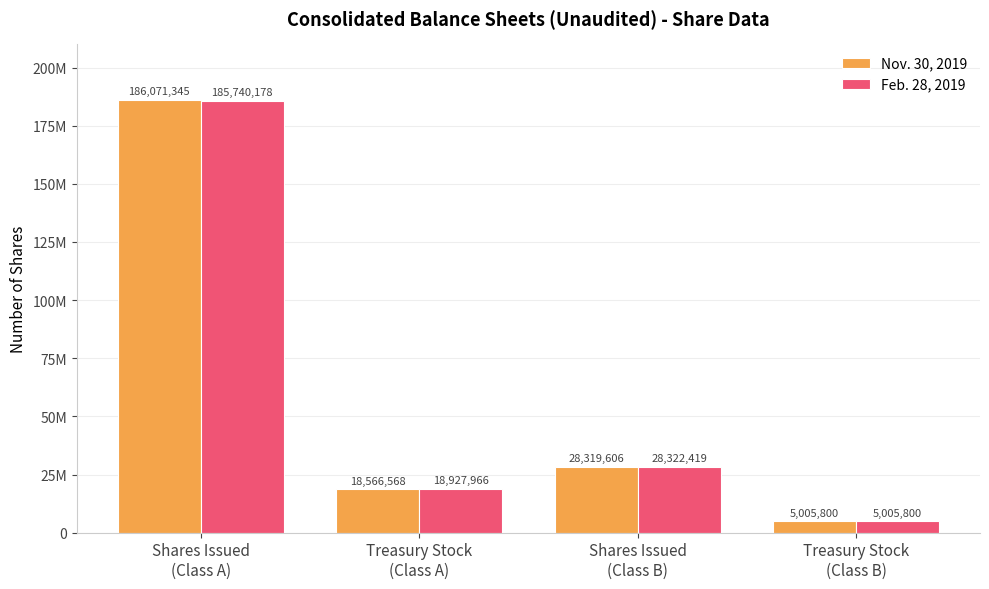

What are all the series names shown in the legend?

Nov. 30, 2019, Feb. 28, 2019